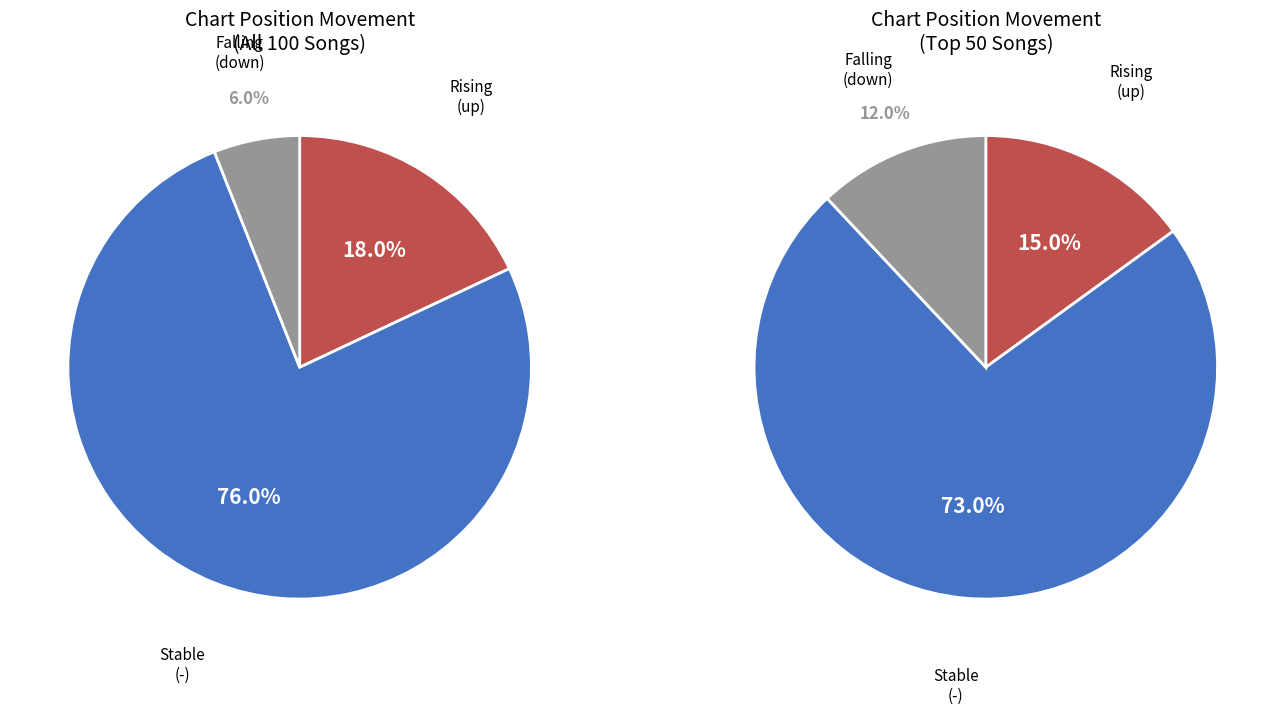

To the nearest percent, what portion does down represent?

6%